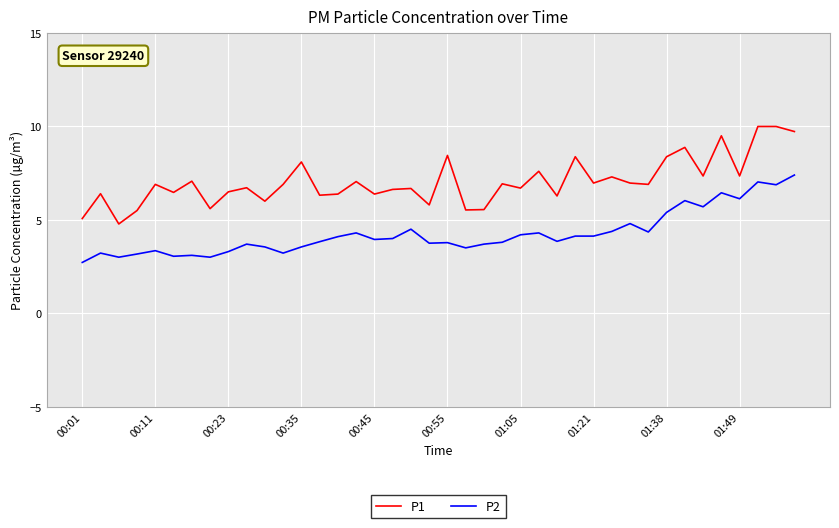

Which series has the widest spread of values?

P1